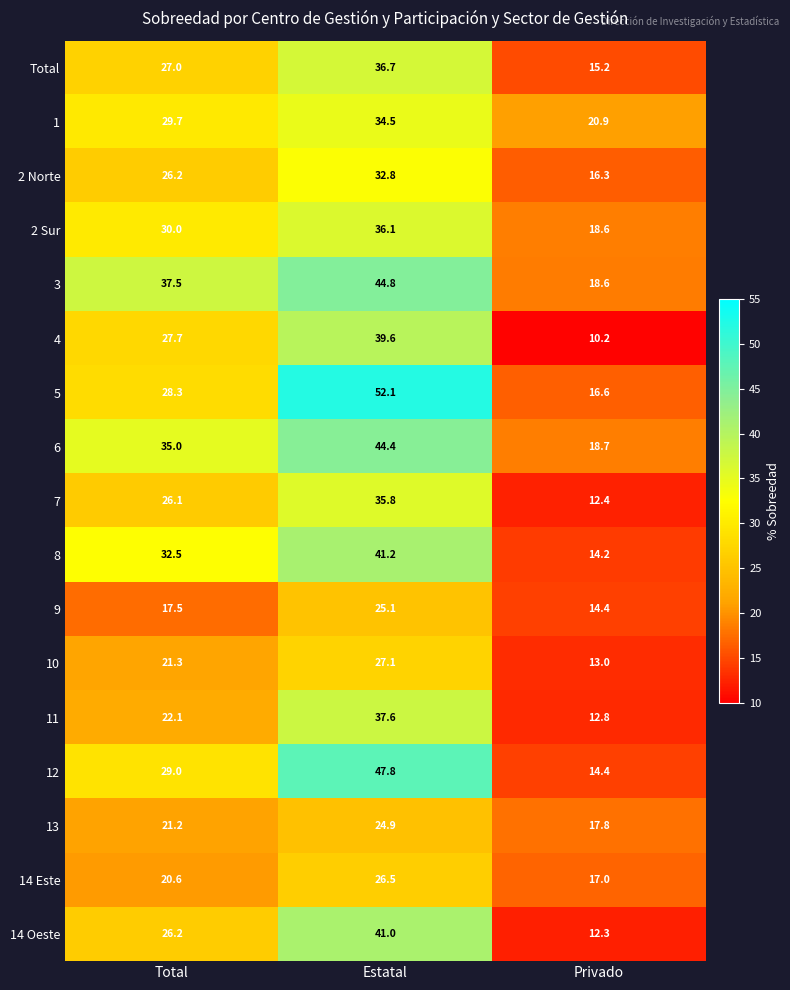

At Estatal, list the series in order from smallest to largest.

13, 9, 14 Este, 10, 2 Norte, 1, 7, 2 Sur, Total, 11, 4, 14 Oeste, 8, 6, 3, 12, 5